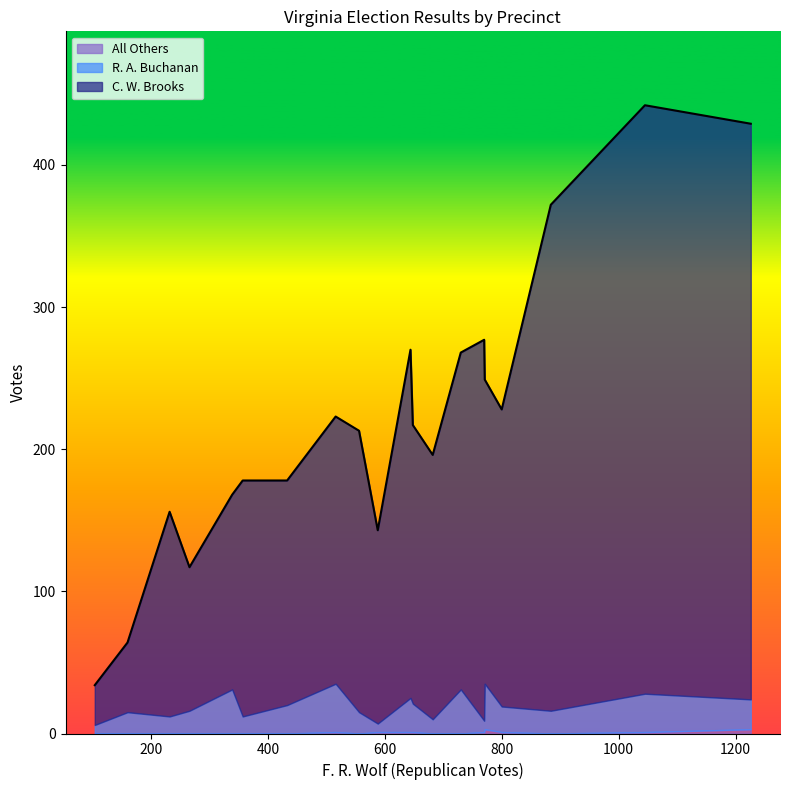

How many data points in R. A. Buchanan are above 18?

9